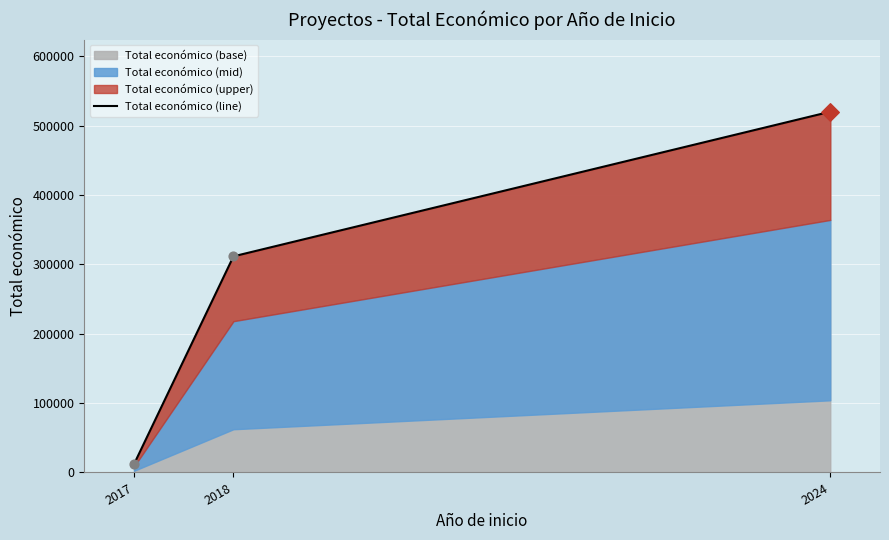

Between 2018 and 2017, which is larger?

2018